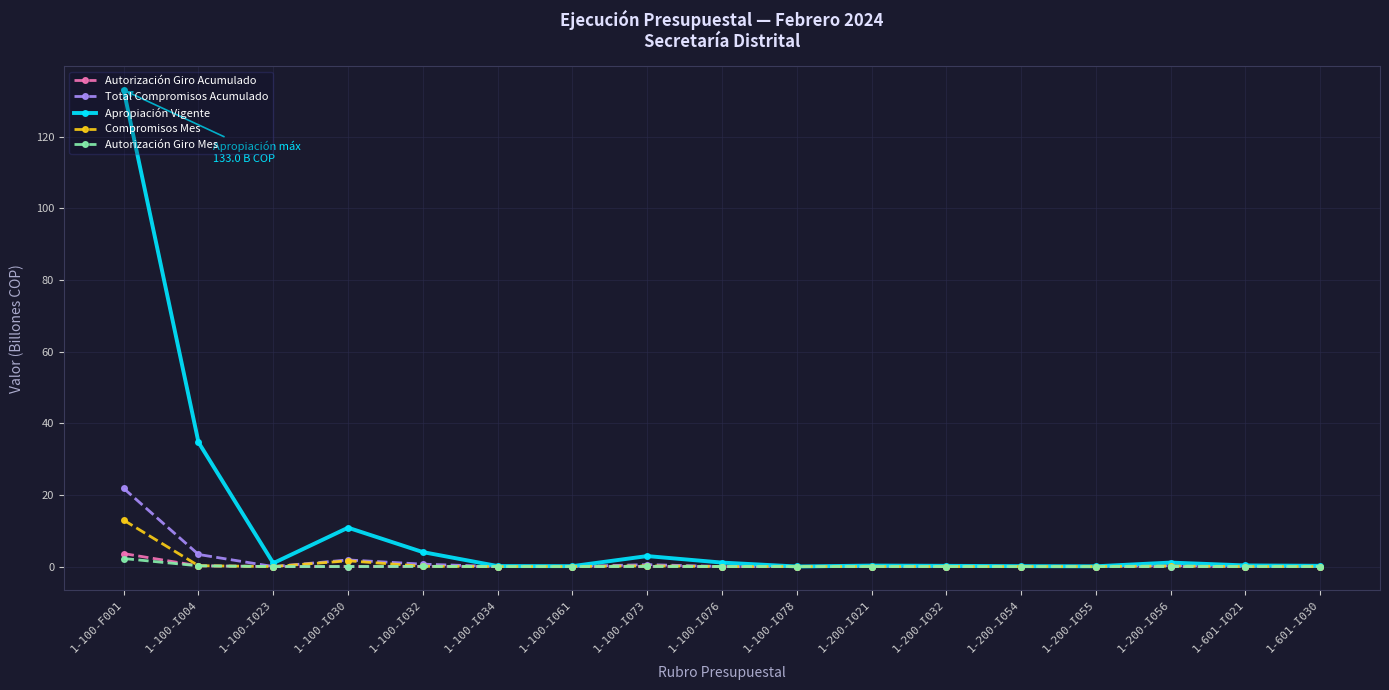

What are all the series names shown in the legend?

Autorización Giro Acumulado, Total Compromisos Acumulado, Apropiación Vigente, Compromisos Mes, Autorización Giro Mes